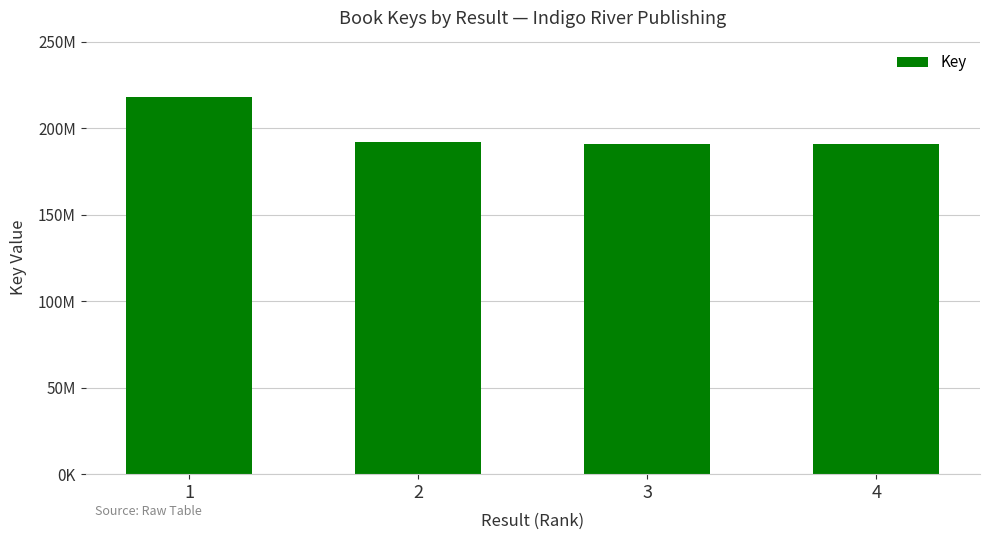

Does the chart contain any negative values?

No